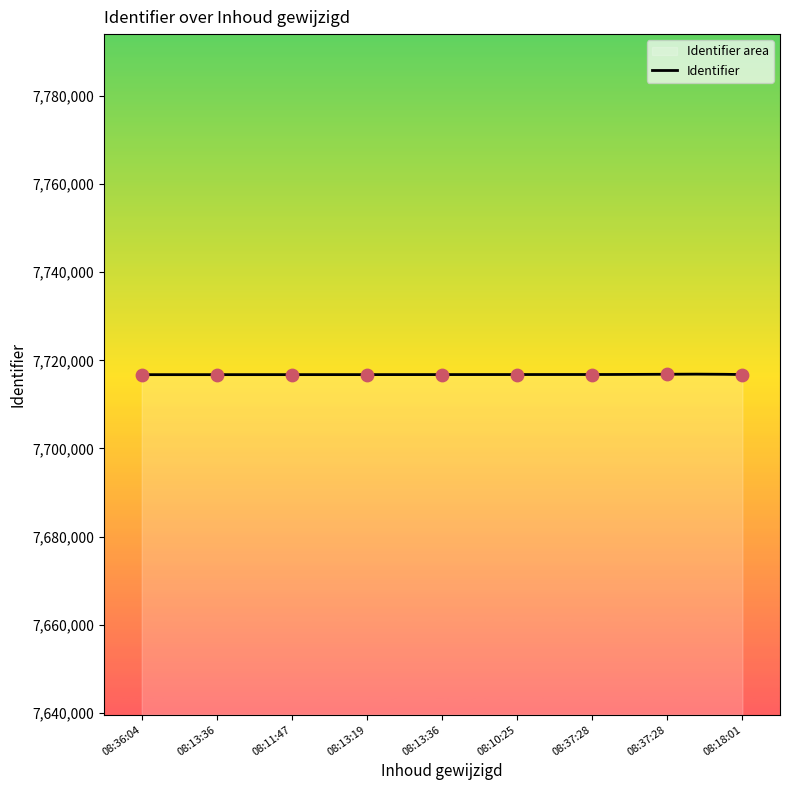

What is the highest value of the Identifier series?

7716874.0